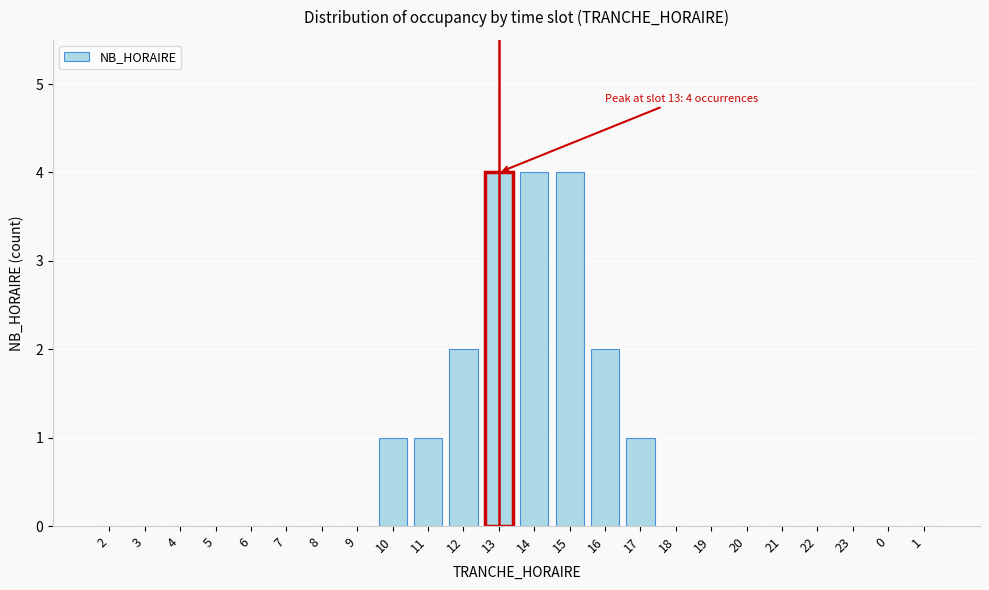

Reading right to left, transcribe all the data shown in this chart.

1=0	0=0	23=0	22=0	21=0	20=0	19=0	18=0	17=1	16=2	15=4	14=4	13=4	12=2	11=1	10=1	9=0	8=0	7=0	6=0	5=0	4=0	3=0	2=0